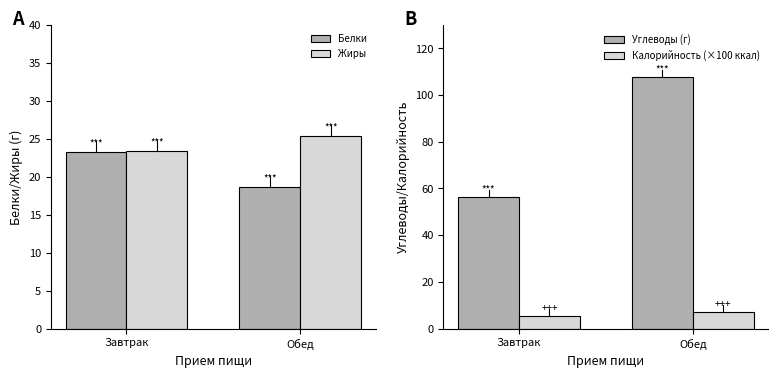

What is the difference between the Белки values at Обед and Завтрак?

4.7